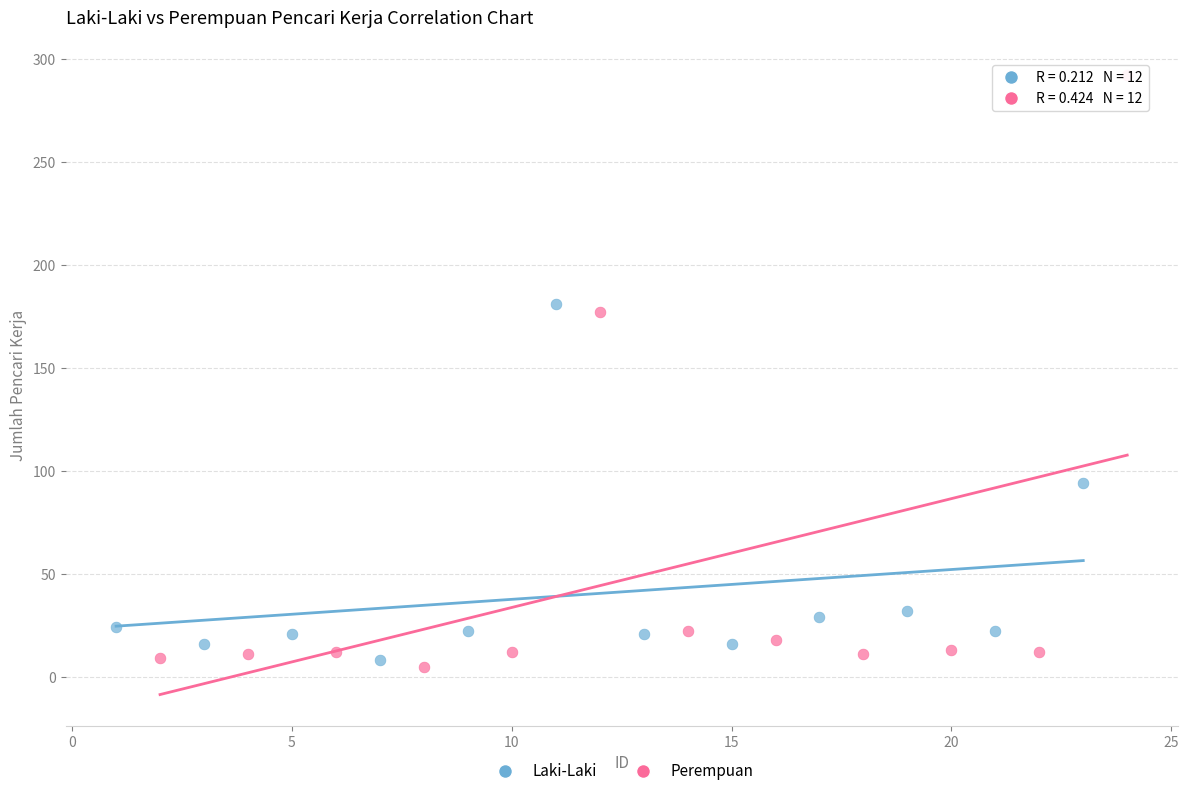

Which series reaches the minimum Y coordinate?

Perempuan